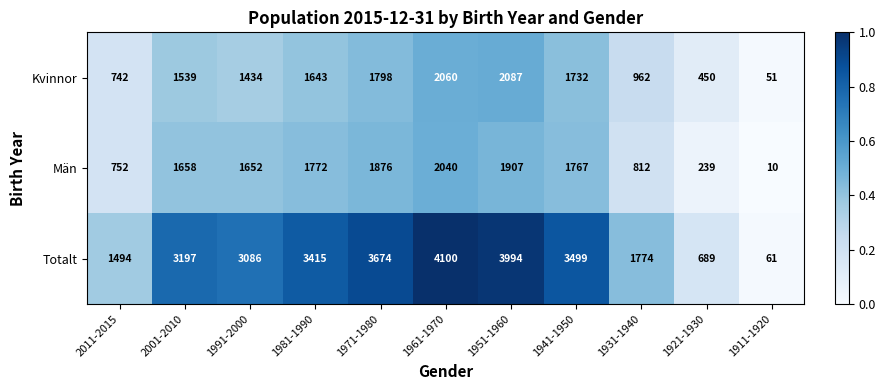

What is the total value across all series at 2011-2015?

2988